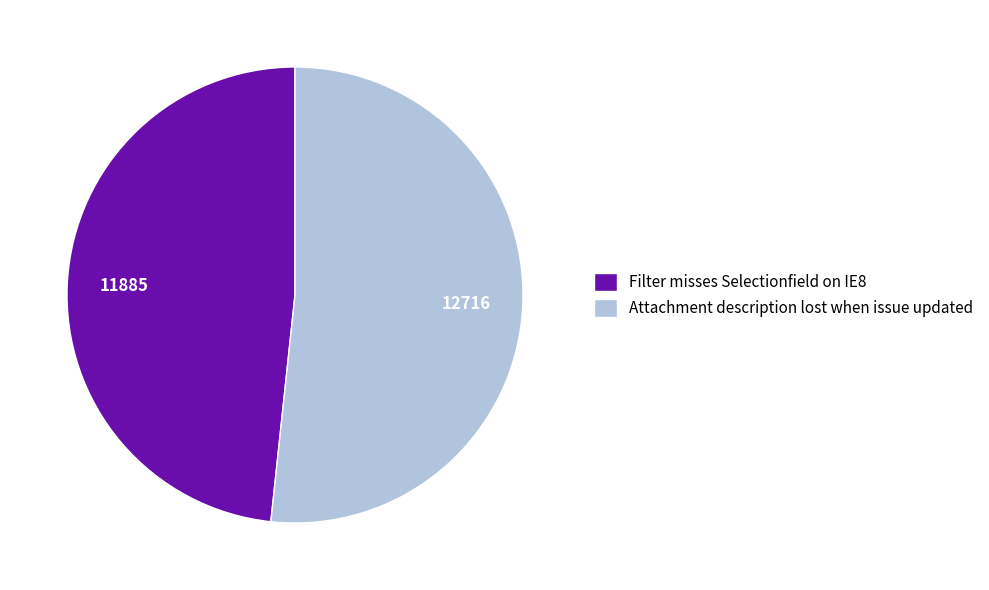

Is the sum of Attachment description lost when issue updated and Filter misses Selectionfield on IE8 greater than half?

Yes